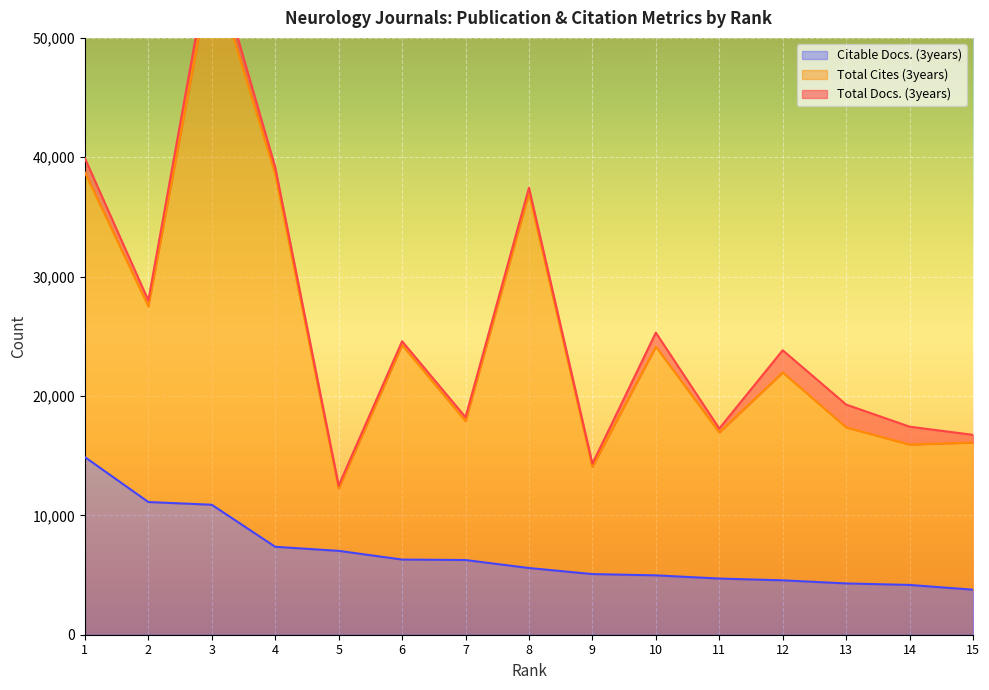

At which label does Citable Docs. (3years) reach its minimum?

15